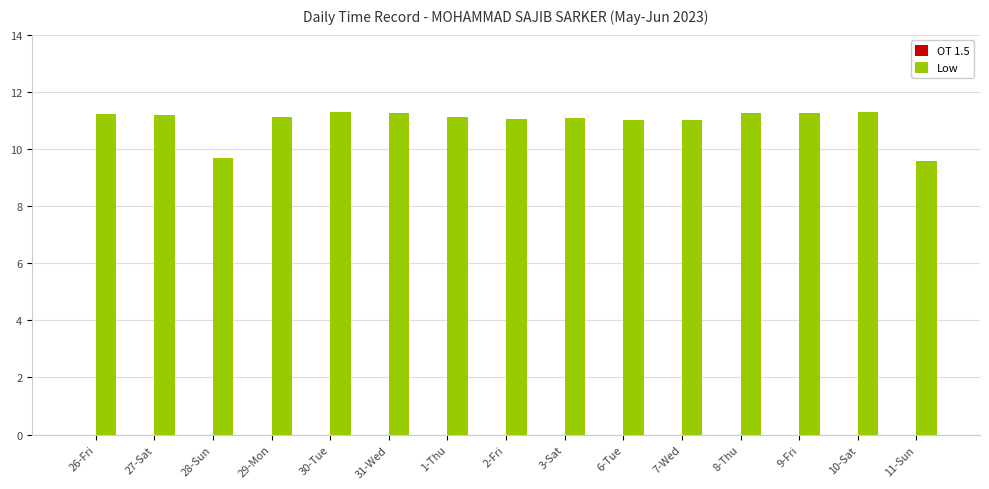

Count the number of data series in this chart.

1